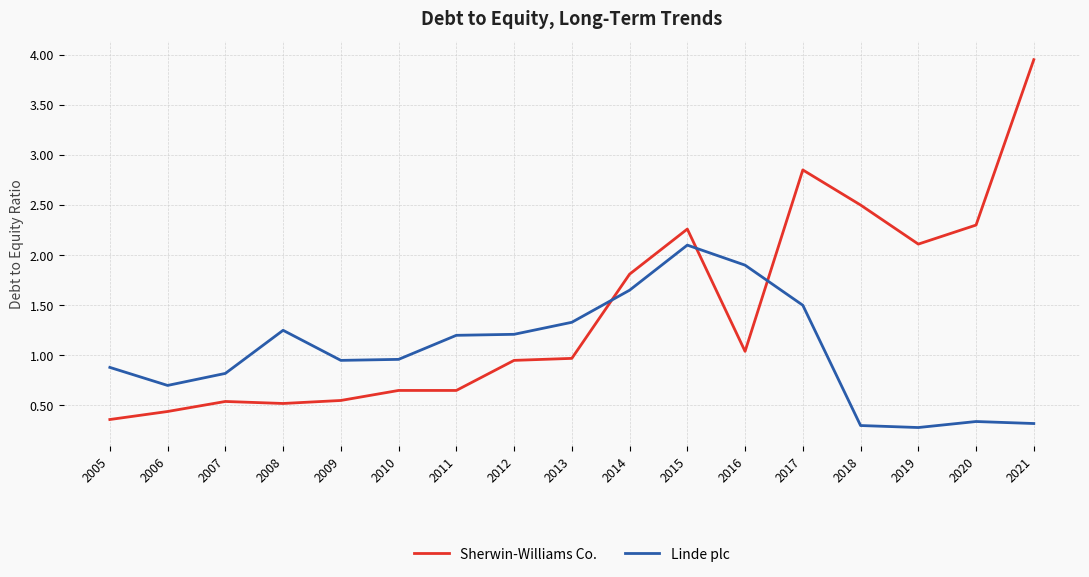

What is the sum of the Linde plc values at 2017 and 2015?

3.6